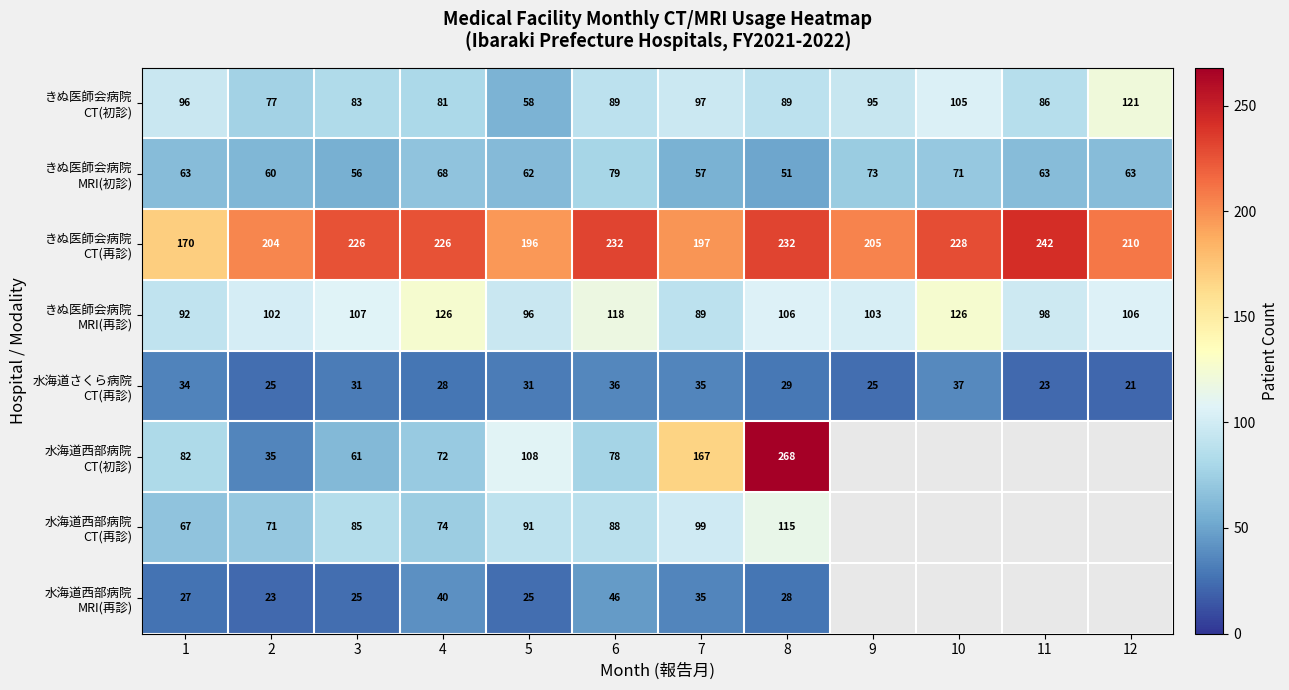

What is the minimum value shown in the chart?

21.0